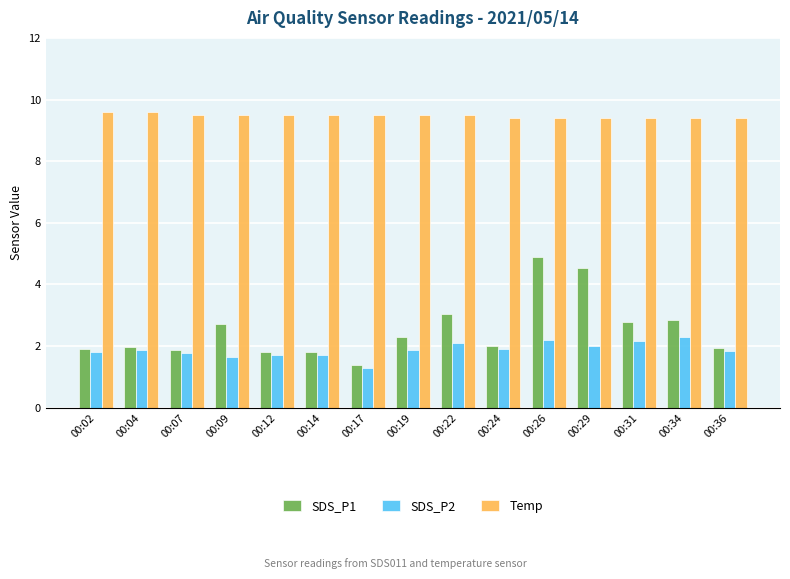

Is the value of SDS_P2 at 00:14 greater than the value of Temp at 00:14?

No